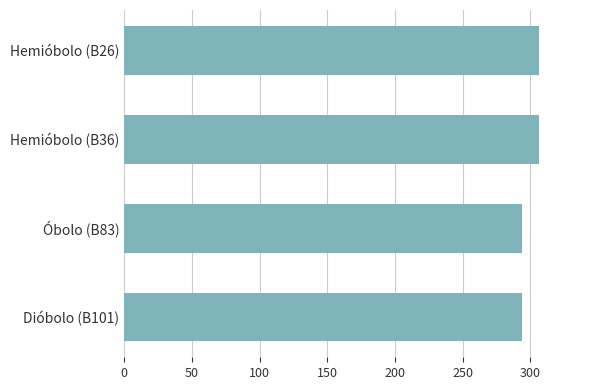

What is the average value?

300